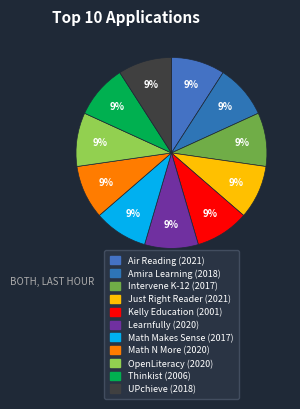

How much of the chart is everything except Kelly Education?

91.0%